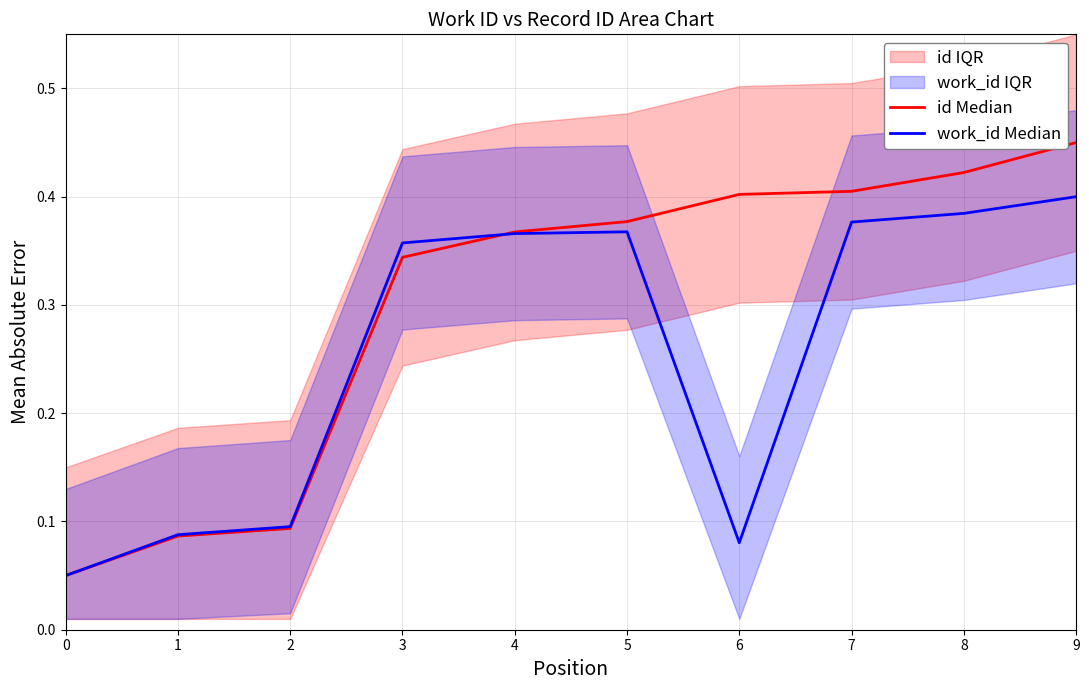

Between 2 and 5, which is larger?

5